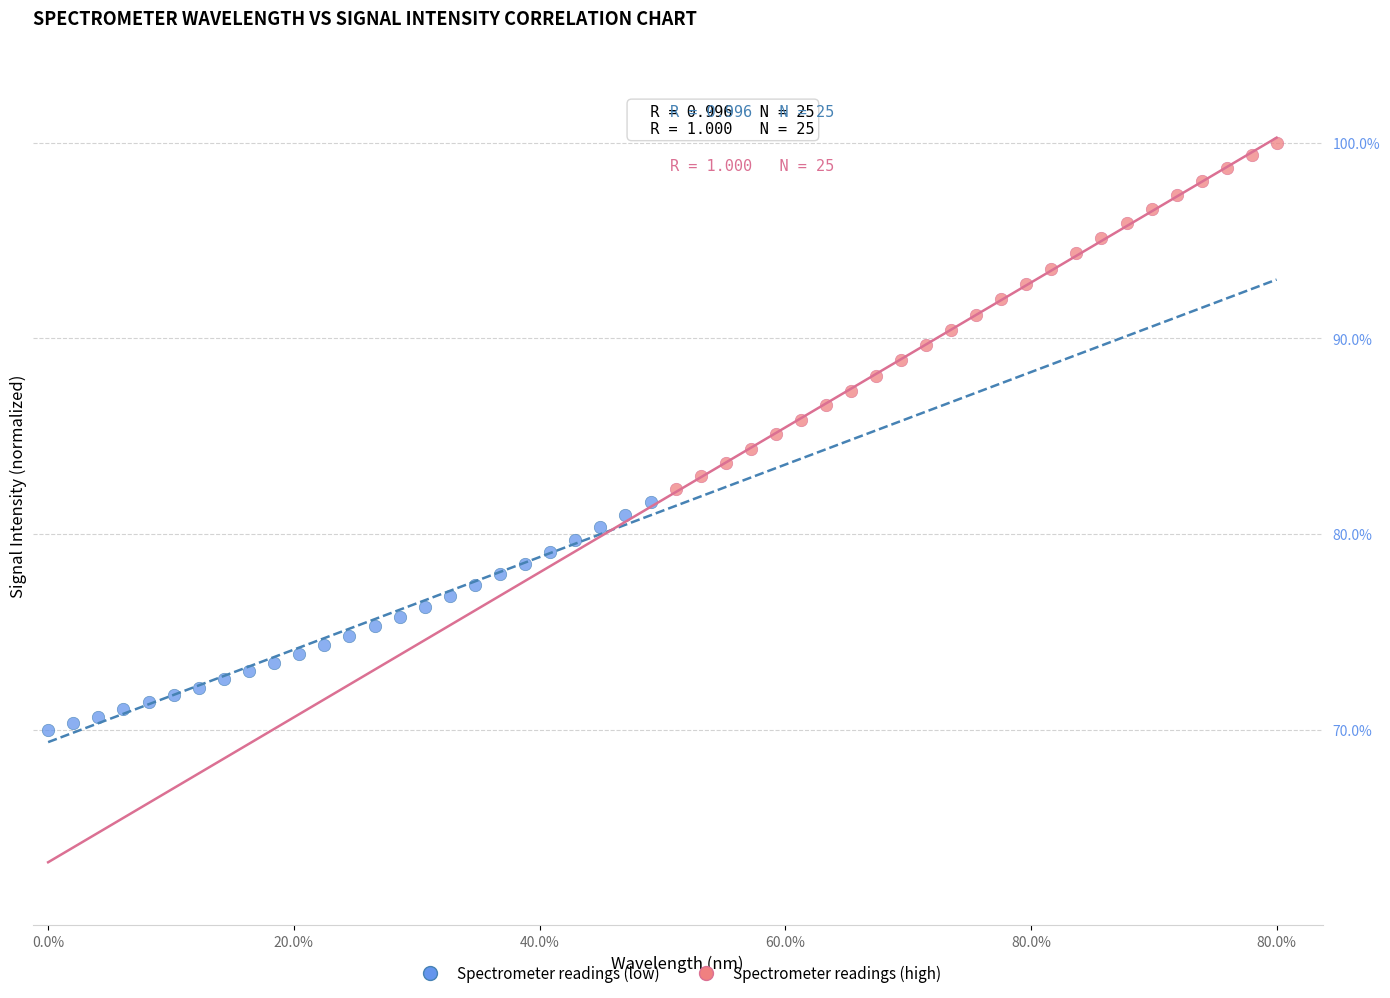

Which series reaches the maximum Y coordinate?

Spectrometer readings (high)